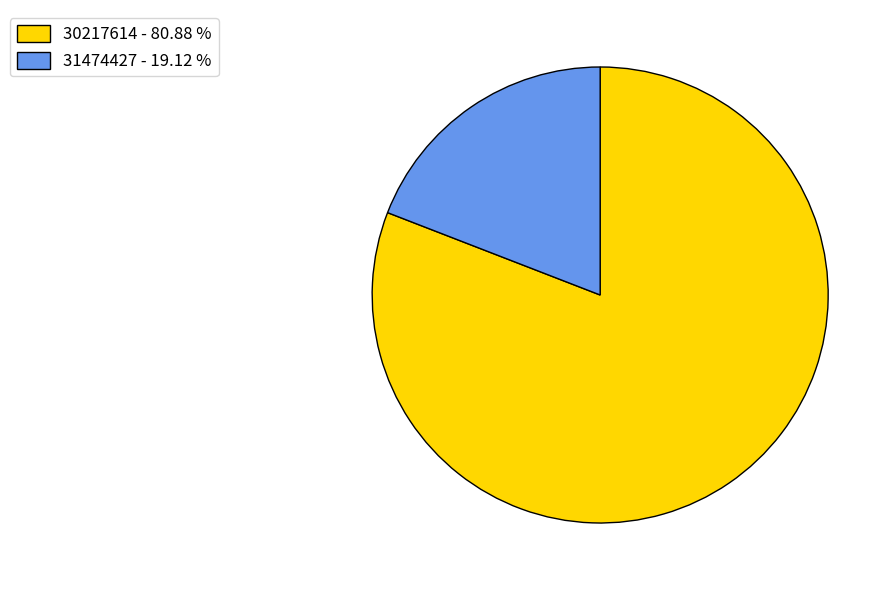

What is the ratio of the value at 30217614 - 80.88 % to the value at 31474427 - 19.12 %?

4.2